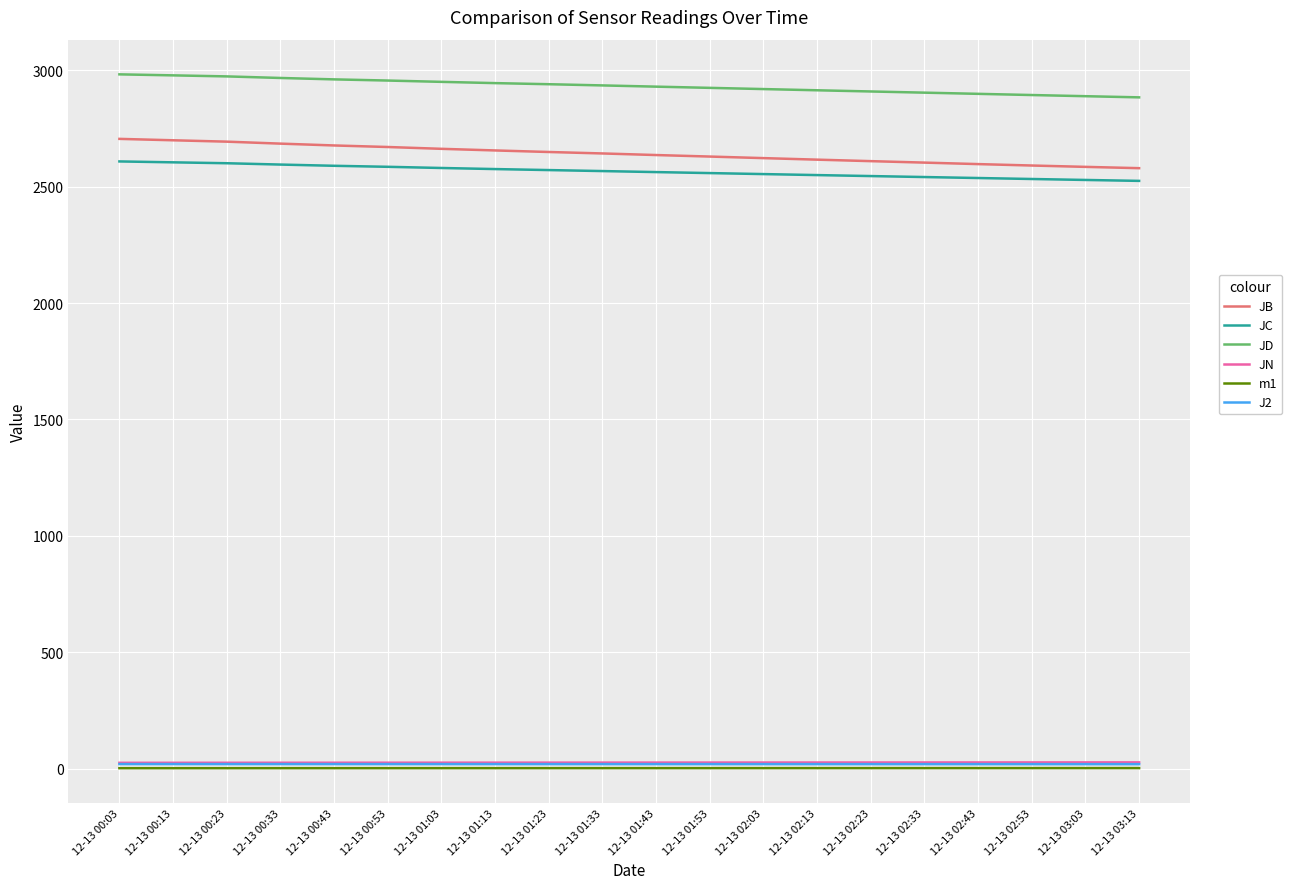

The value of JC at 12-13 01:13 is 695.3. True or false?

False